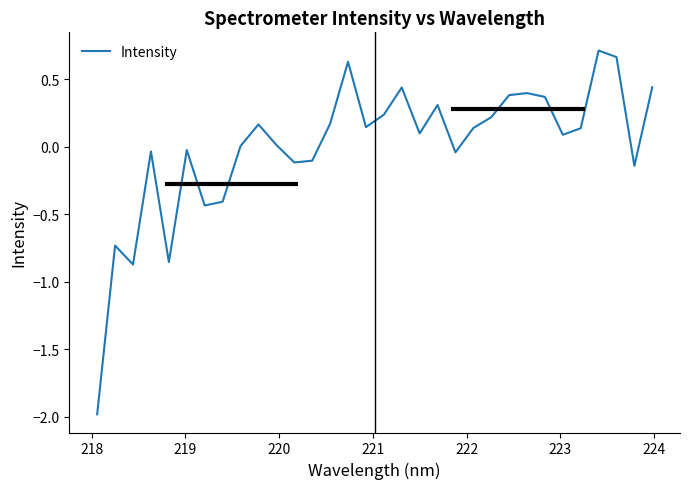

What is the lowest value of the Intensity series?

-2.0